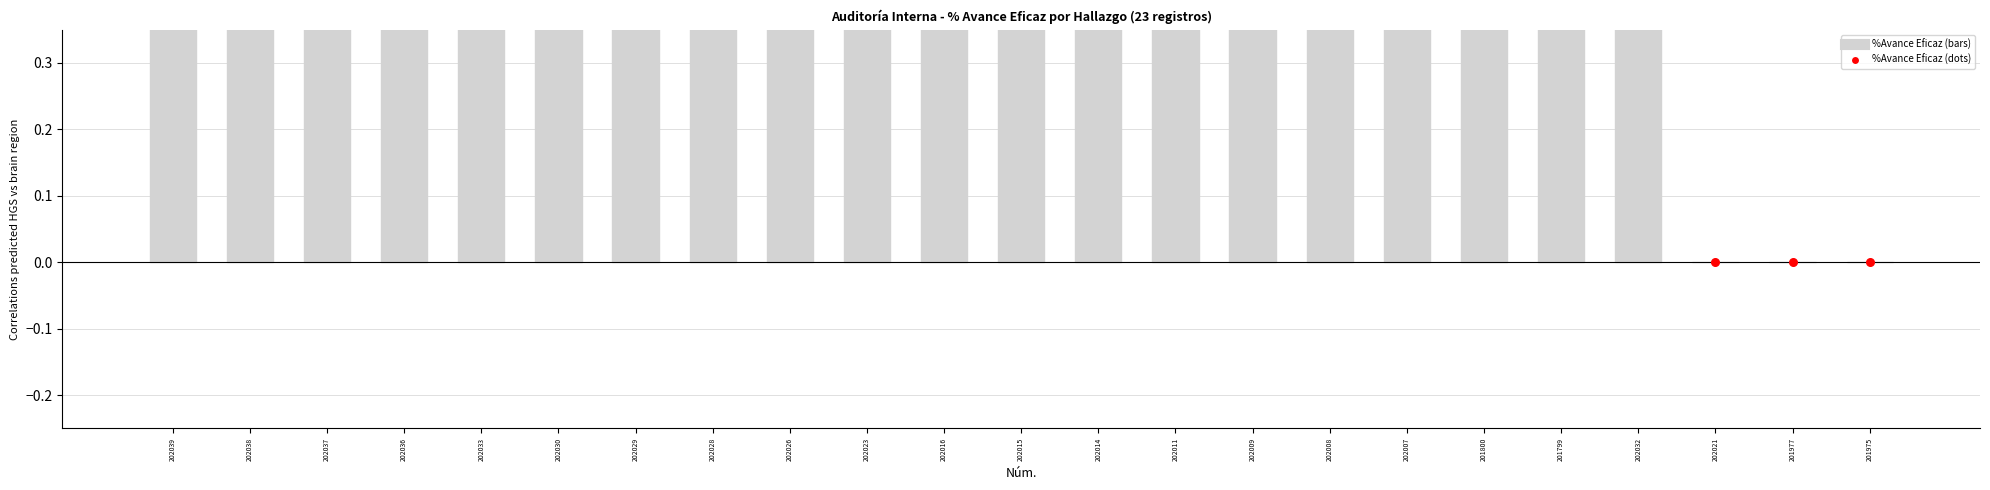

Which has a higher value, 202039 or 201800?

202039